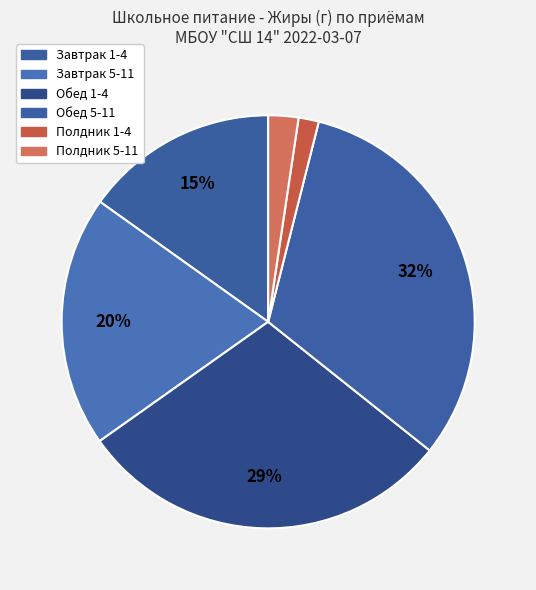

How many slices are in this pie chart?

6